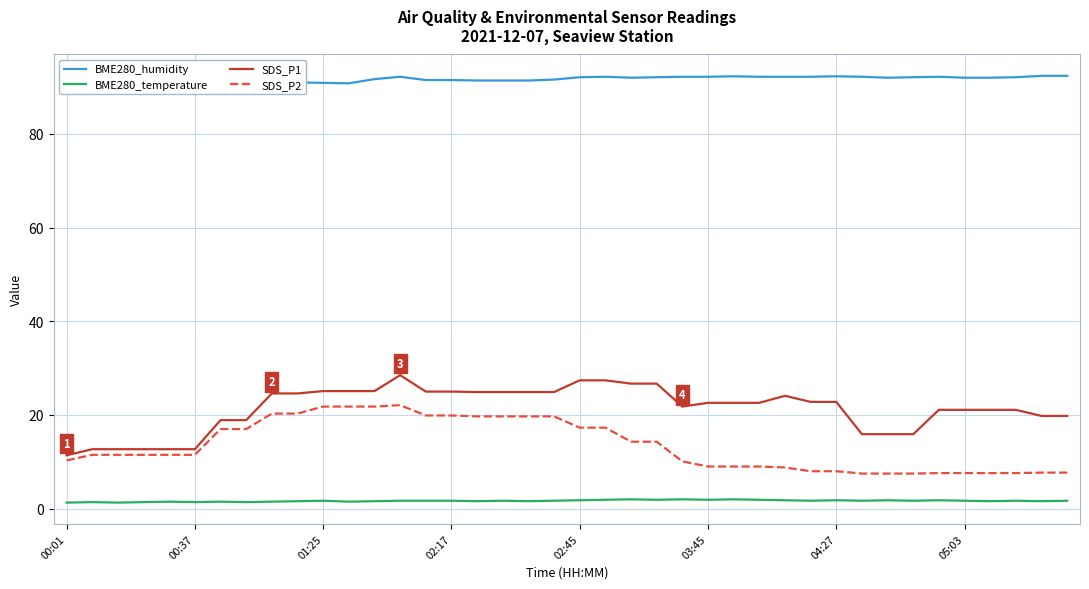

At which label is BME280_temperature closest to 1?

00:01